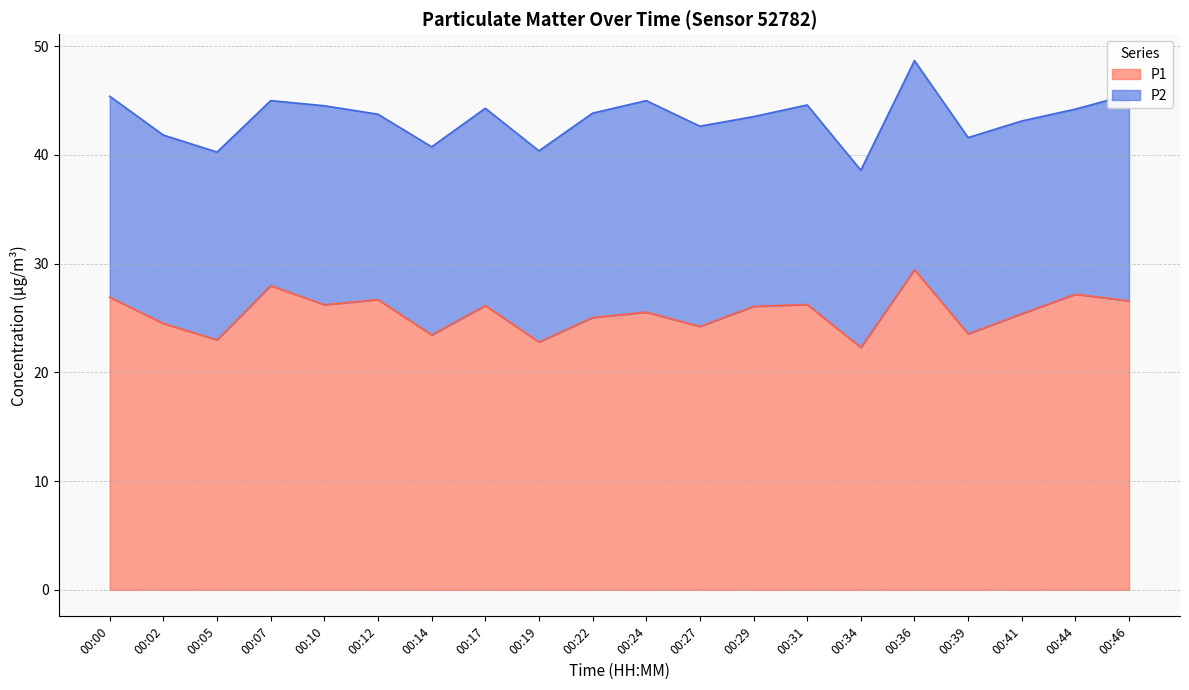

At which category does the data reach its first local peak?

00:07